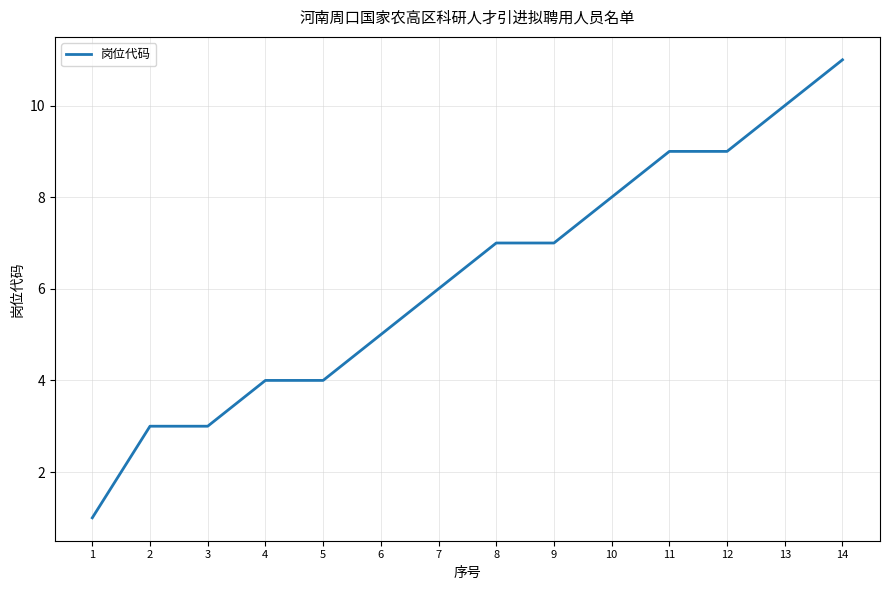

What is the difference between the maximum and minimum values?

10